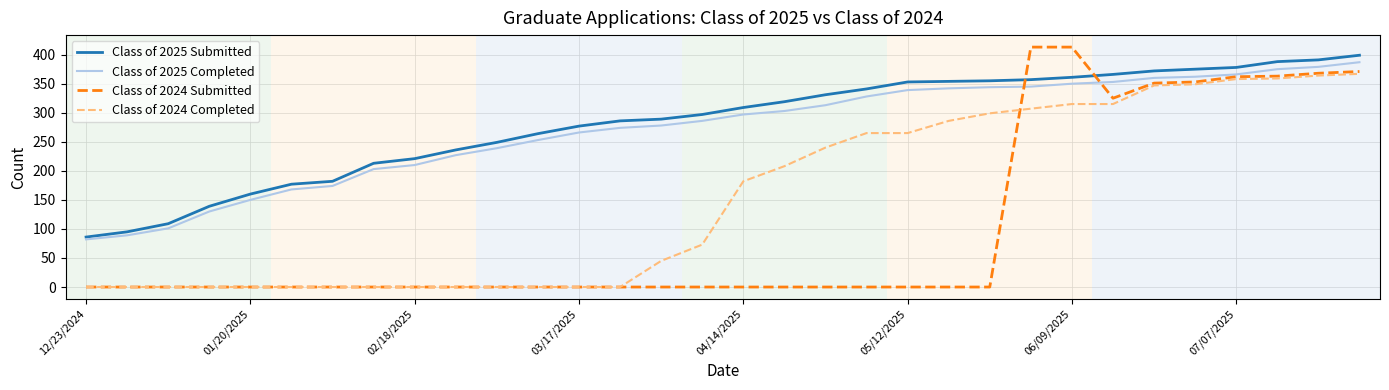

Which series has the widest spread of values?

Class of 2024 Submitted